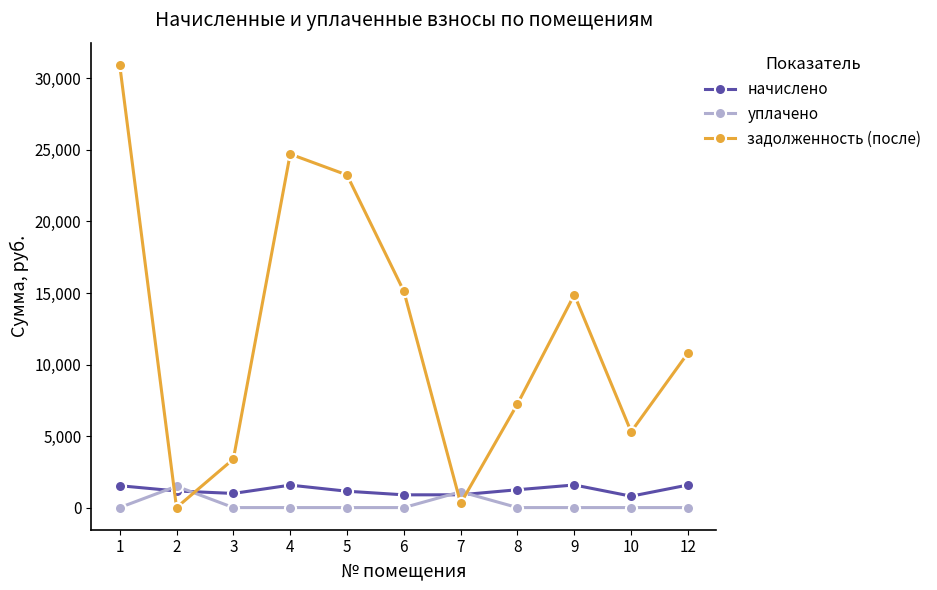

True or false: задолженность (после) and начислено intersect in this chart.

True